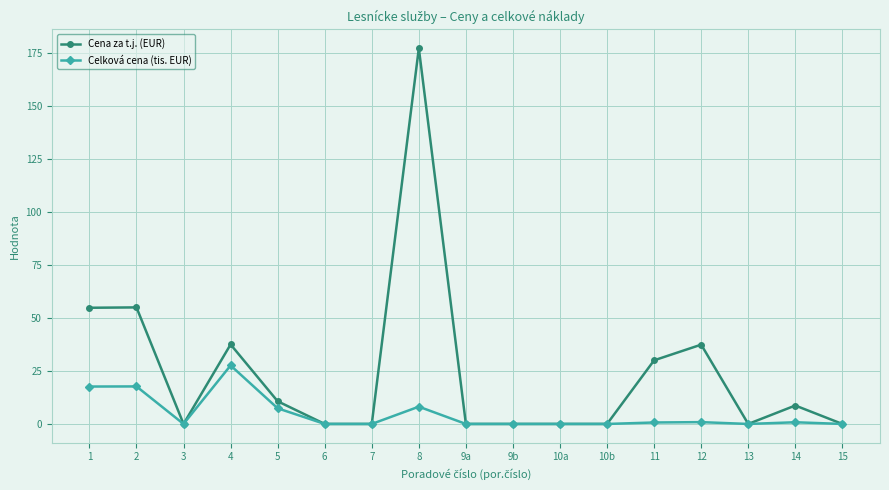

Which label corresponds to the largest value in the chart?

8